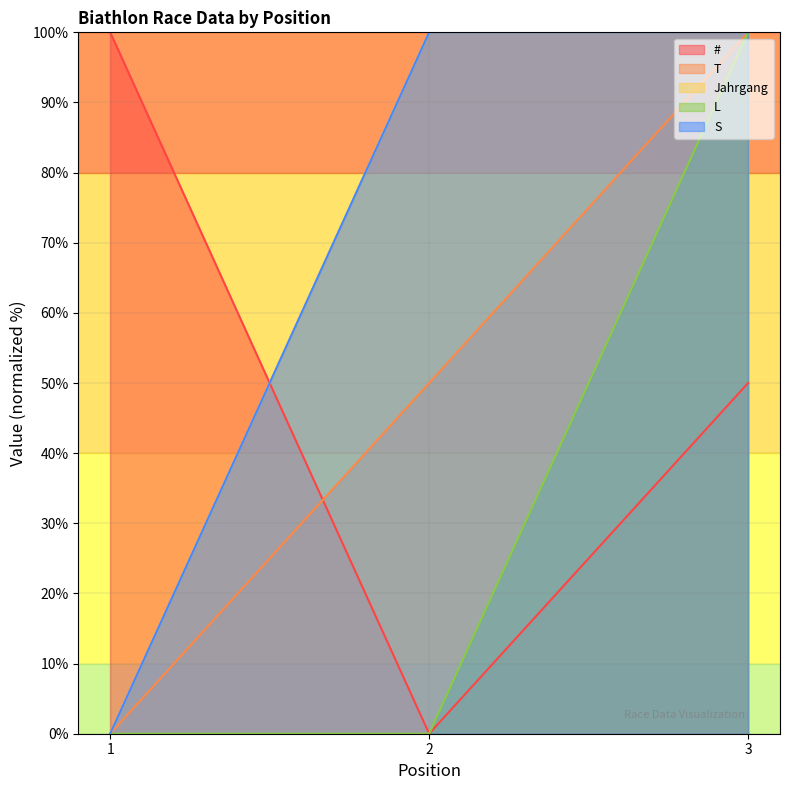

What value does the # series have at 1, to the nearest 50?

100